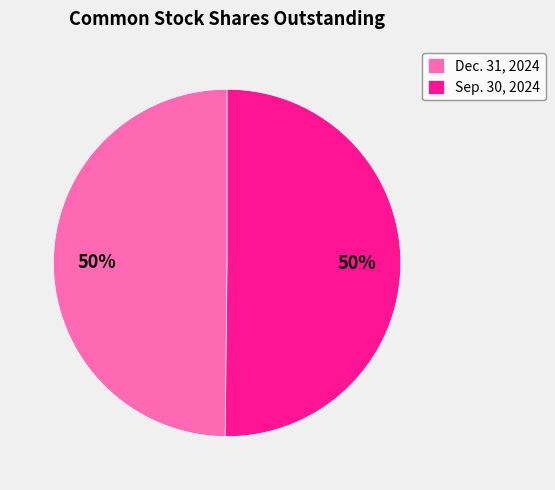

What is the ratio of the value at Sep. 30, 2024 to the value at Dec. 31, 2024?

1.0